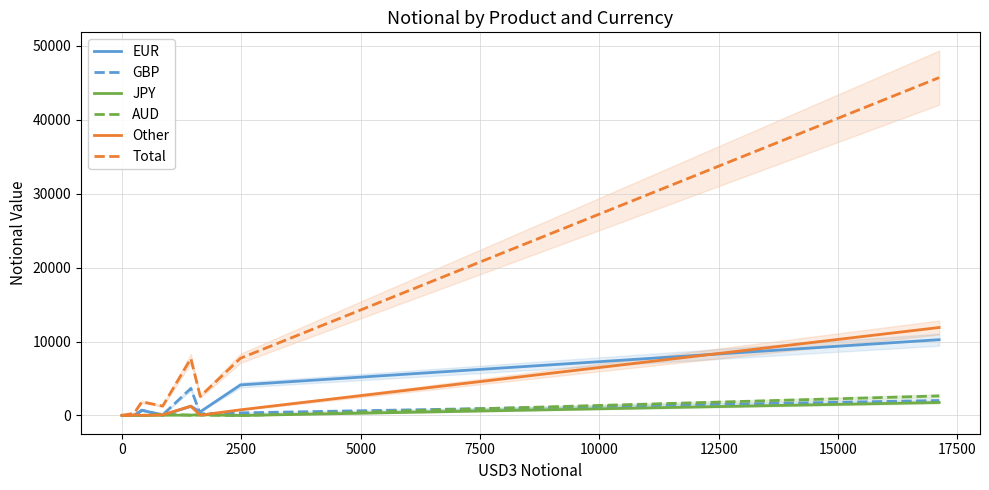

How many values in EUR are above zero?

9